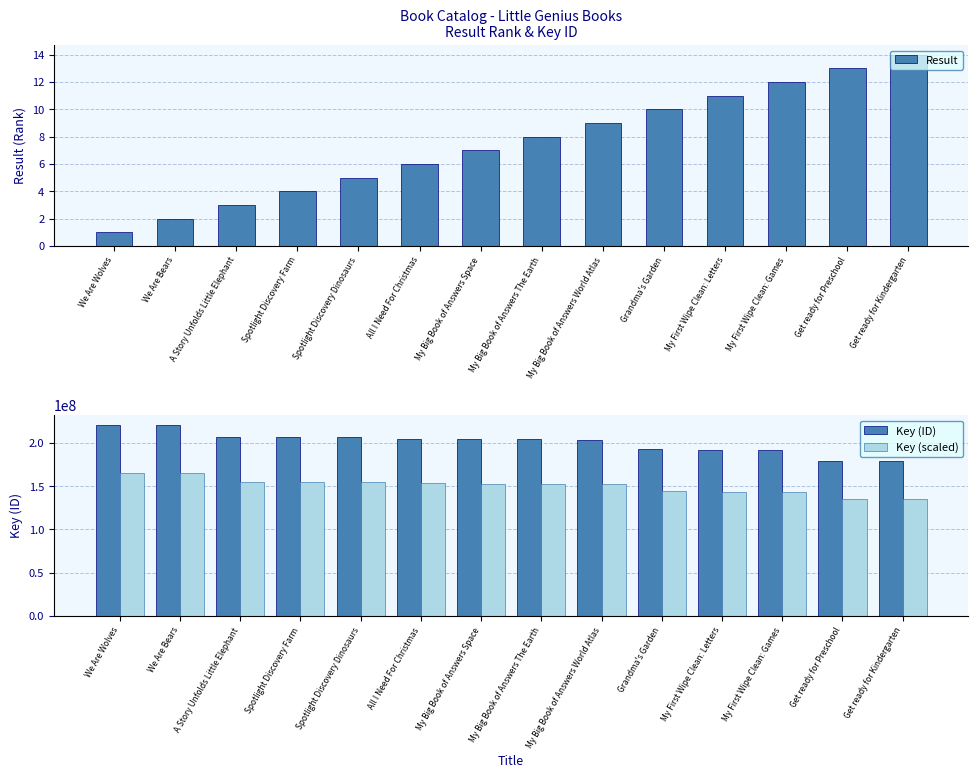

Reading left to right, what are all the values shown in this chart?

Result: 1.0	2.0	3.0	4.0	5.0	6.0	7.0	8.0	9.0	10.0	11.0	12.0	13.0	14.0
Key (ID): 220998344.0	220998972.0	207290192.0	207267829.0	207265376.0	204360771.0	204084244.0	204083218.0	204076786.0	193085852.0	191614502.0	191614182.0	179754244.0	179754705.0
Key (scaled): 165748758.0	165749229.0	155467644.0	155450871.8	155449032.0	153270578.2	153063183.0	153062413.5	153057589.5	144814389.0	143710876.5	143710636.5	134815683.0	134816028.8